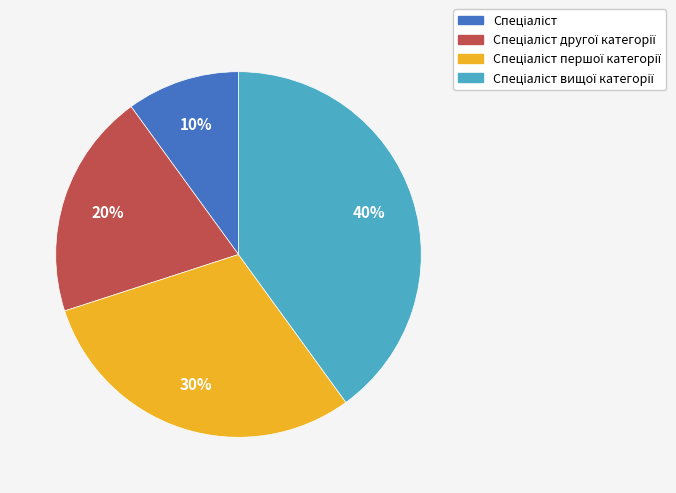

To the nearest percent, what is the difference between the largest and smallest slice percentages?

30%